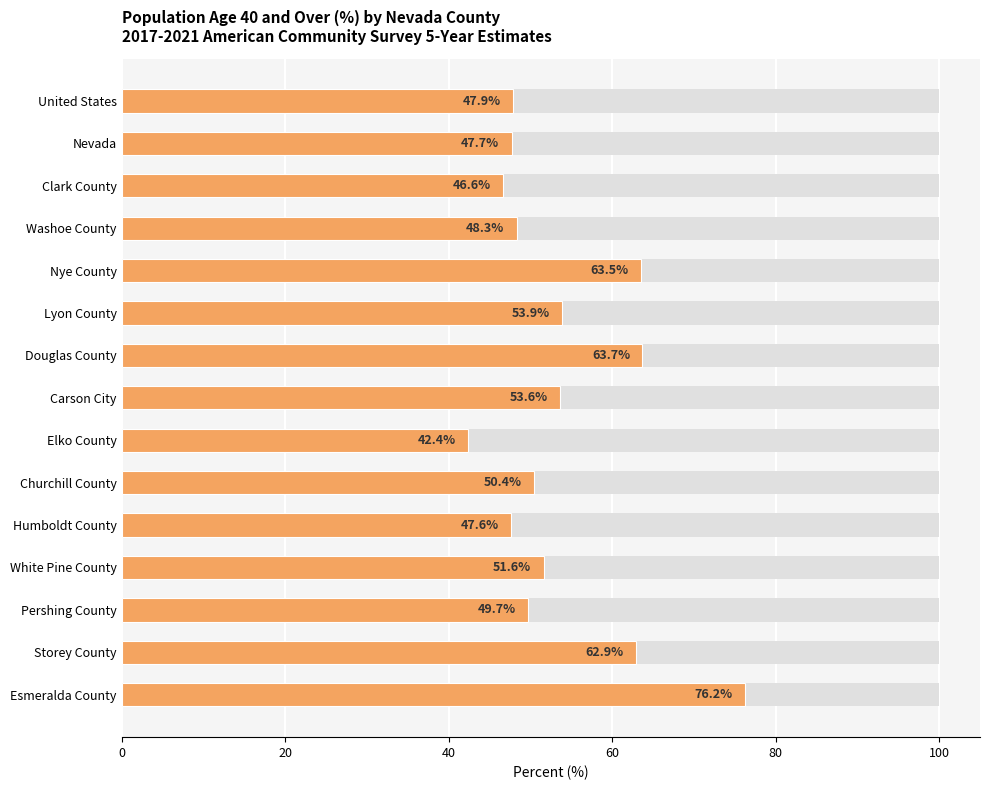

How many series are shown in this chart?

1